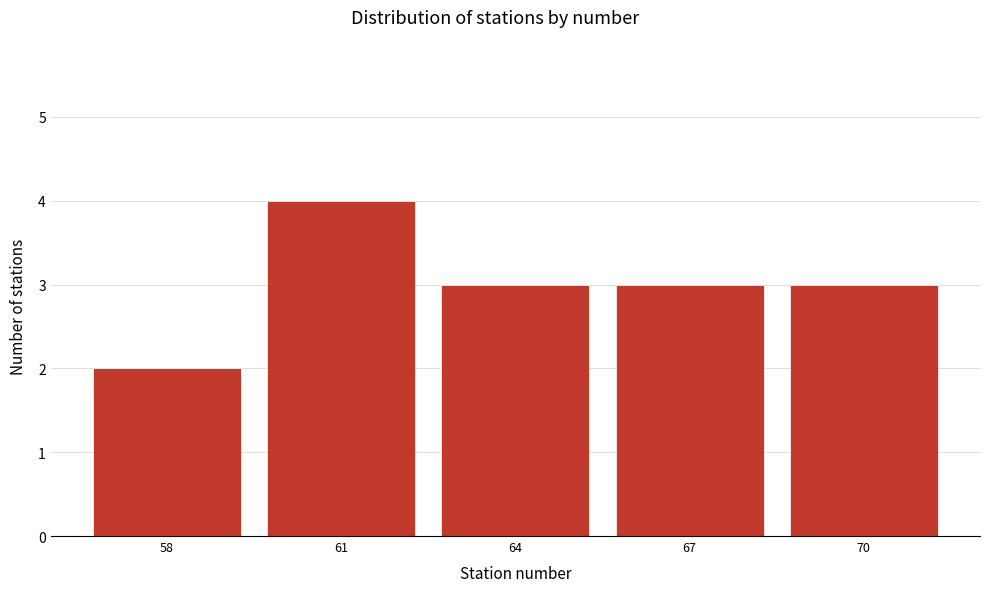

Reading left to right, extract all data points from this chart.

58=2	61=4	64=3	67=3	70=3